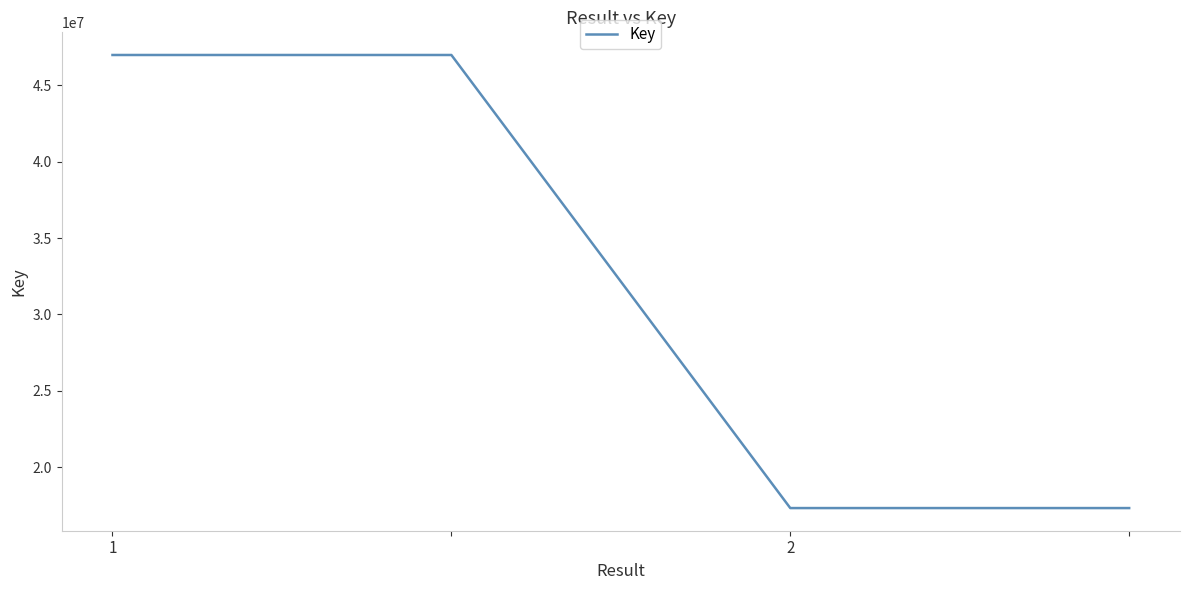

What is the greatest value displayed?

46981733